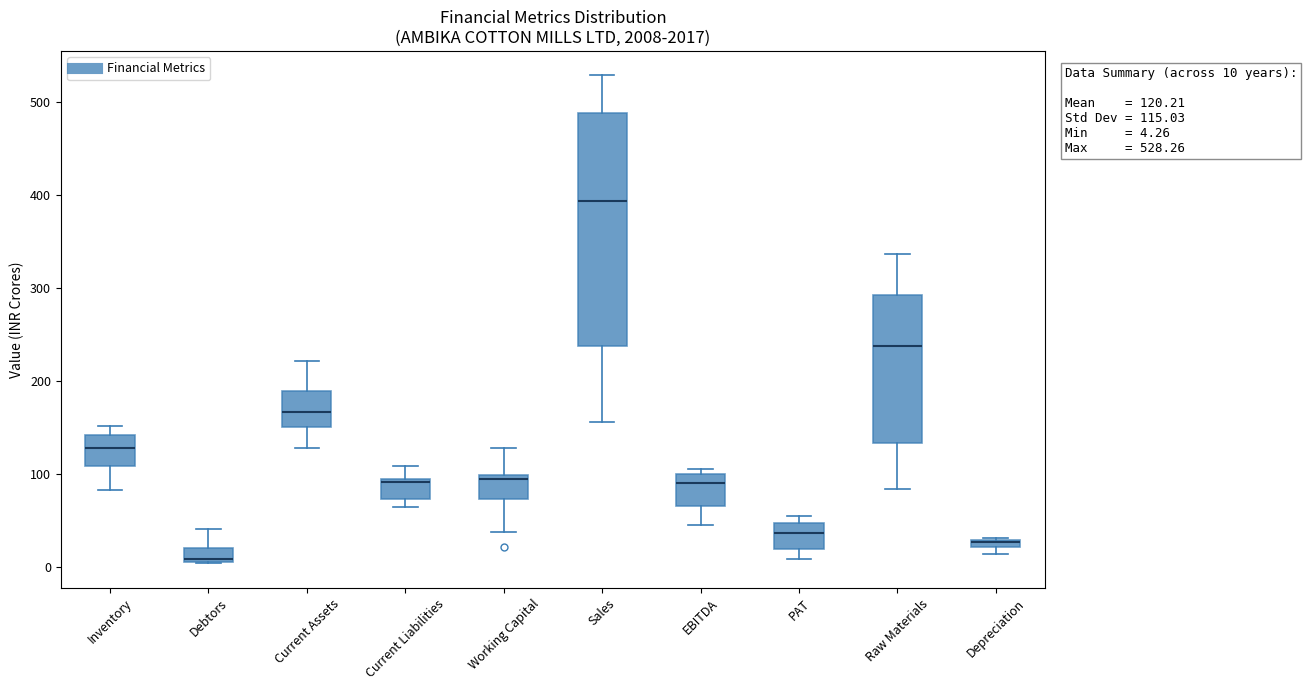

Comparing the boxes themselves (not the whiskers), which one is the tallest?

Sales